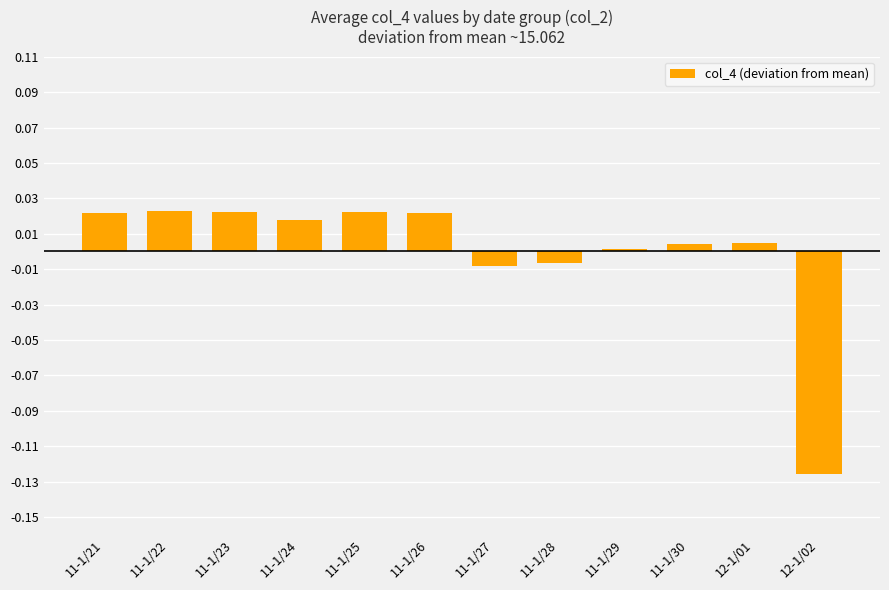

Which has a higher value, 12-1/01 or 11-1/23?

11-1/23